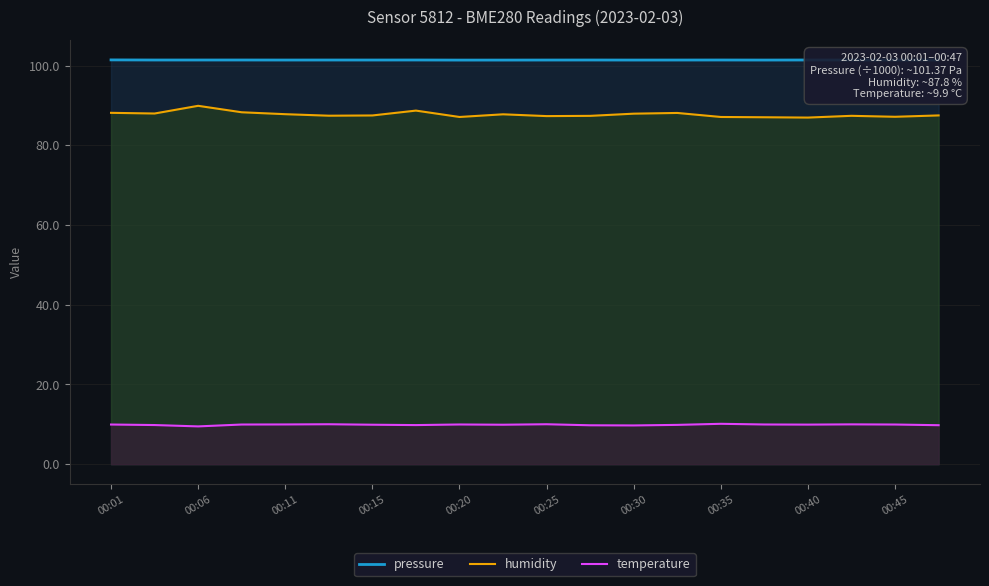

Rank the series by their maximum value, from lowest to highest.

temperature, humidity, pressure